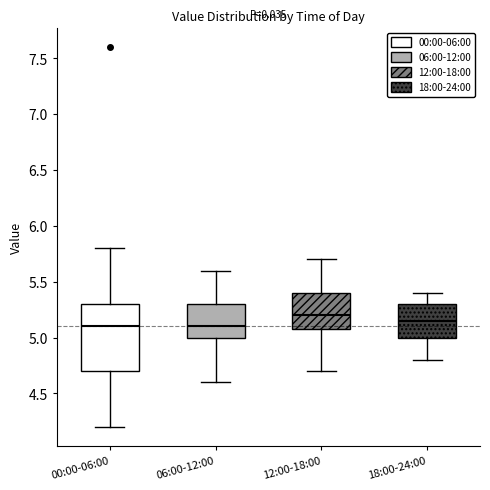

Where is the lower edge of the box for 12:00-18:00 on the y-axis? The values are not printed on the chart, so give them approximately, as read against the axis.

5.10